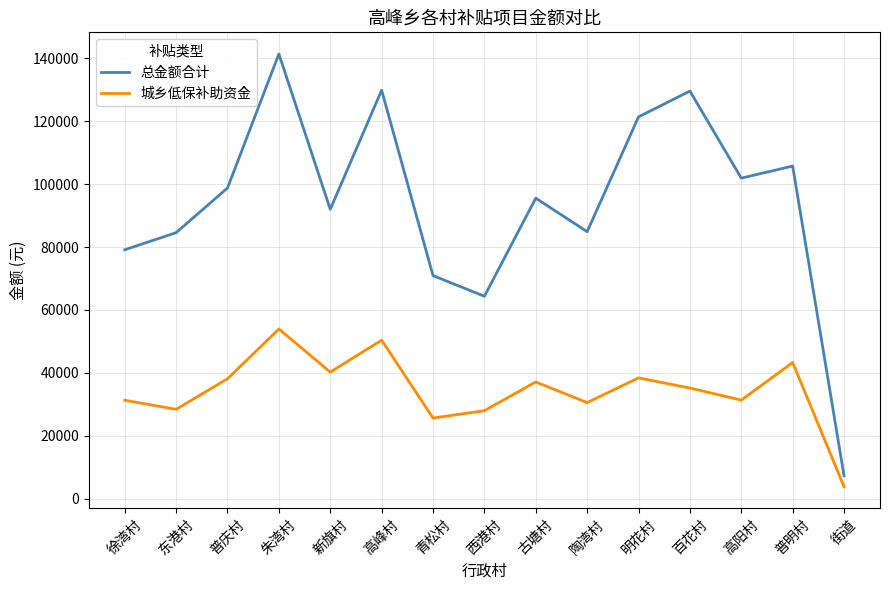

Does the chart display data point markers on the line(s)?

No